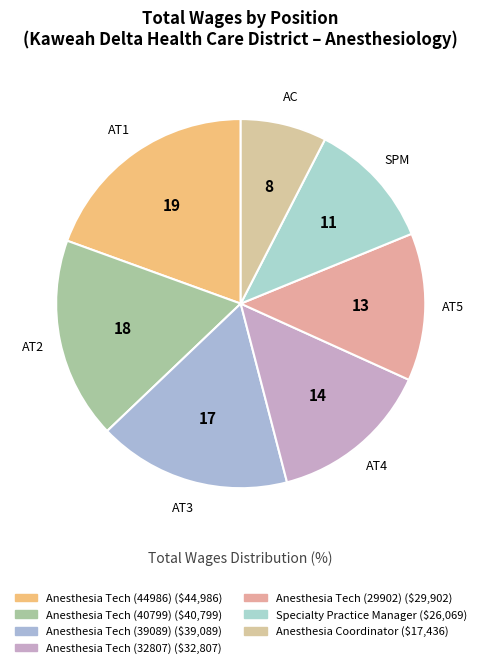

What is the ratio of the value at Anesthesia Tech (39089) to the value at Anesthesia Tech (40799)?

1.0